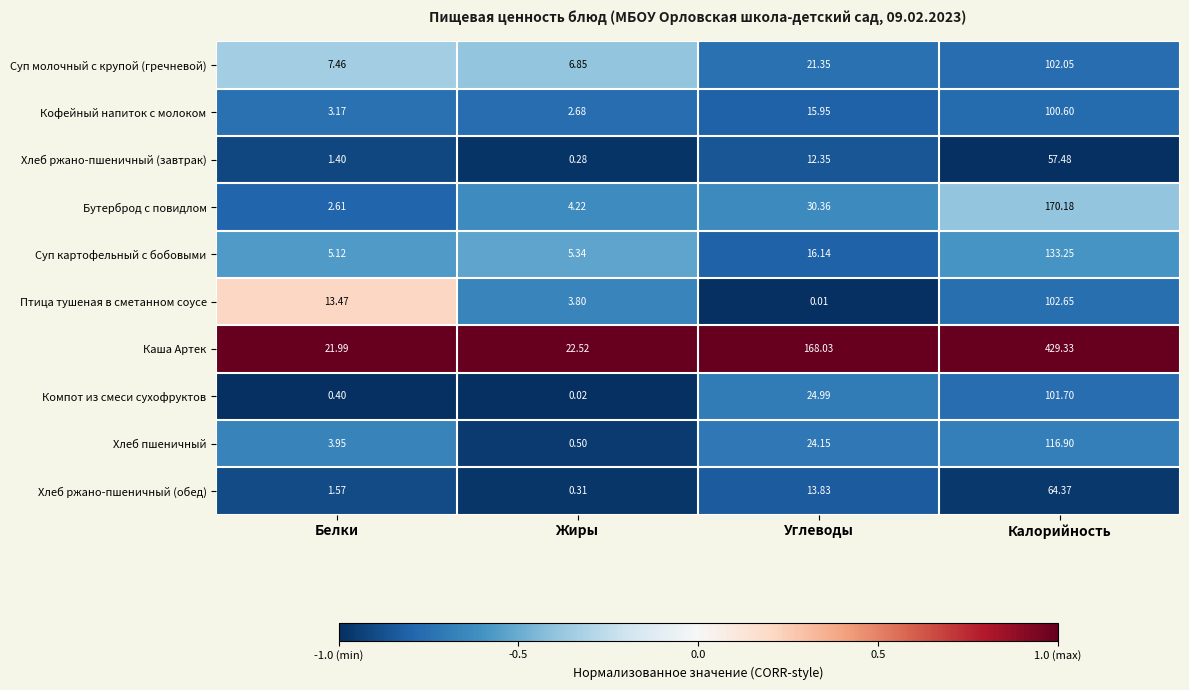

What is the spread (max minus min) of values at Белки?

21.6